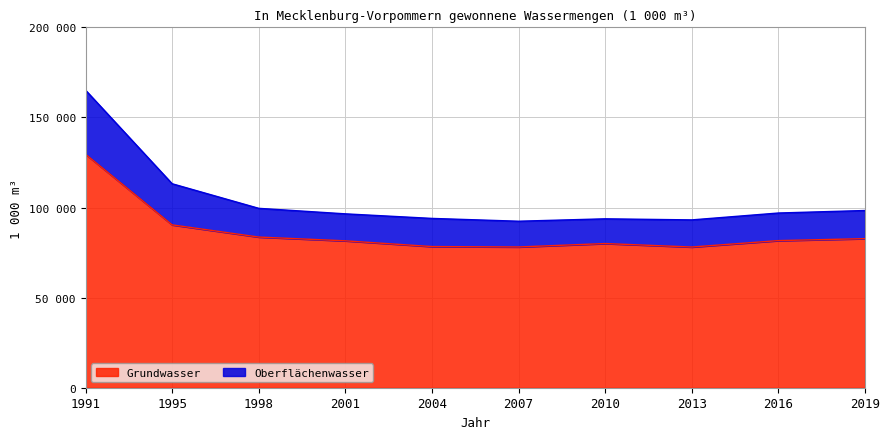

Is it true that Oberflächenwasser equals 92402 at 2007?

True